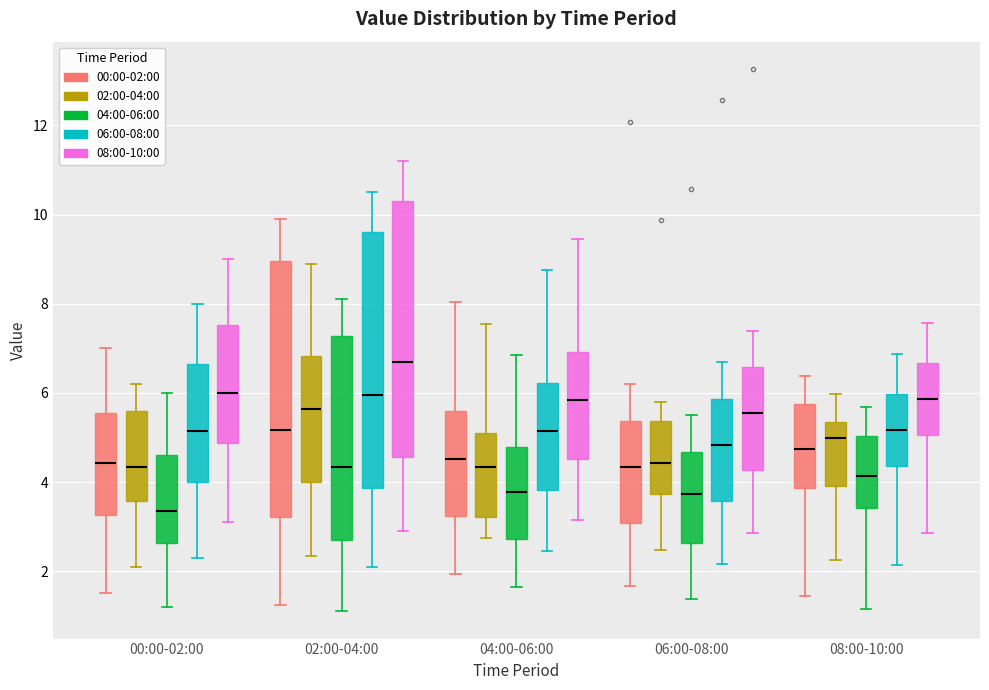

Which box's median line is the highest?

02:00-04:00 (08:00-10:00)